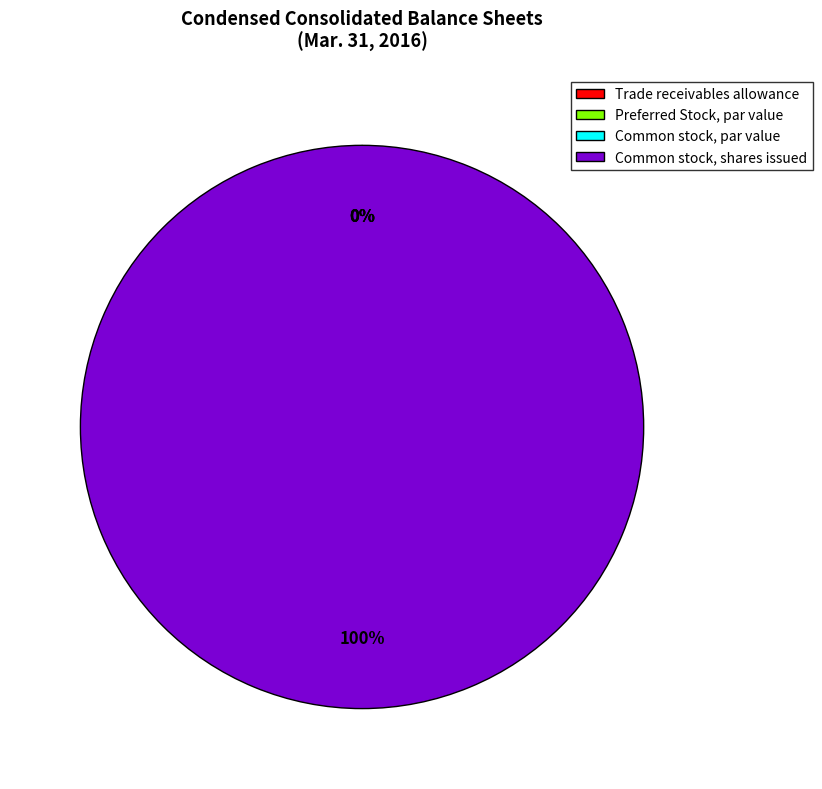

Which has a higher value, Preferred Stock, par value or Common stock, shares issued?

Common stock, shares issued